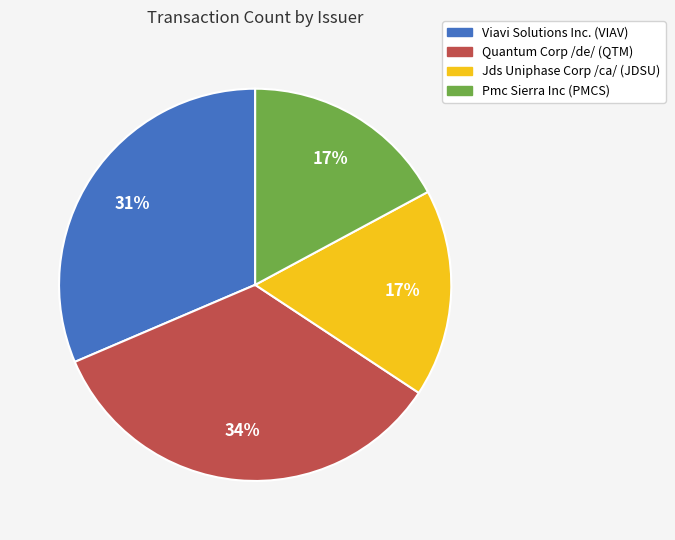

True or false: Quantum Corp /de/ (QTM) accounts for 34% of the total.

True